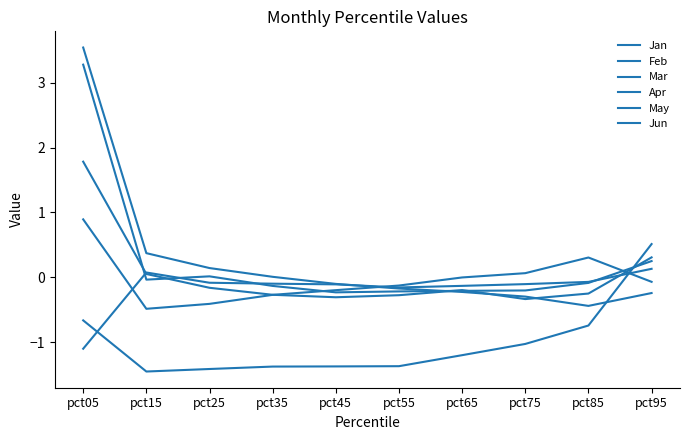

How many lines are shown in the chart?

6